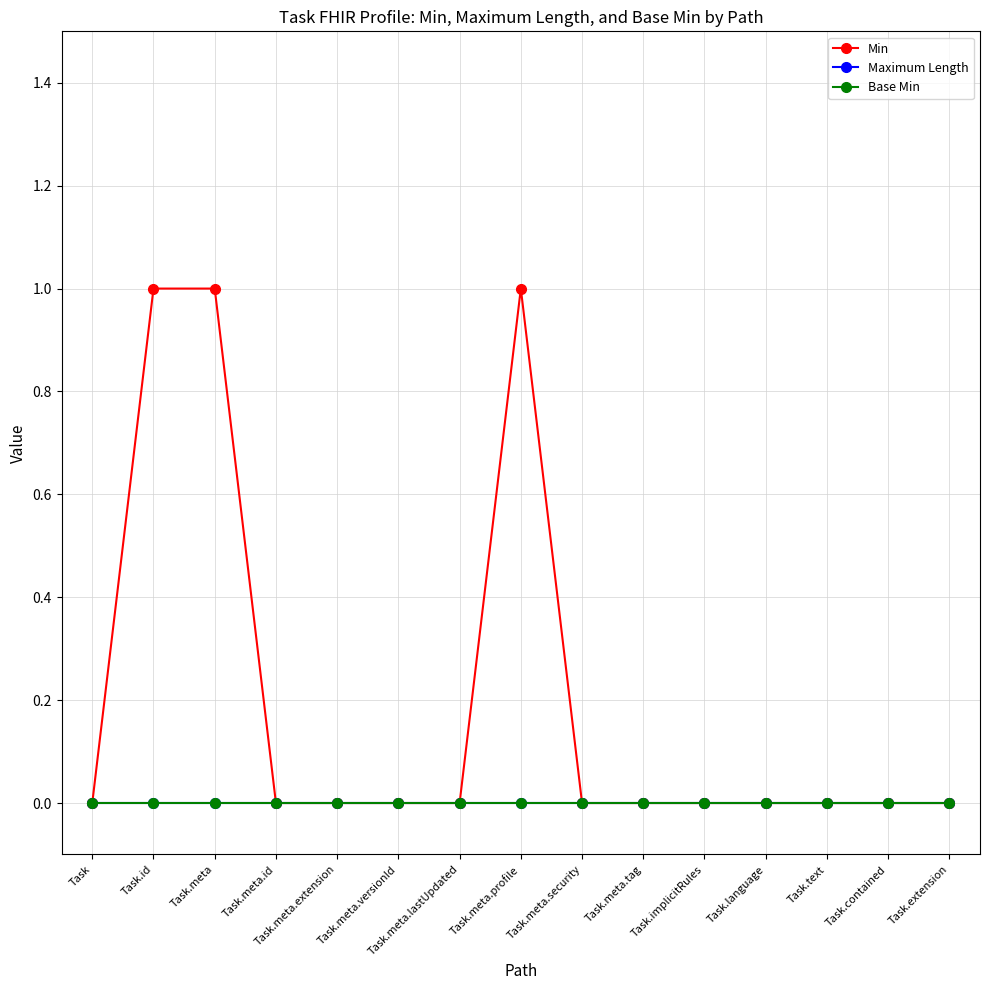

At how many categories does at least one series exceed 0?

3